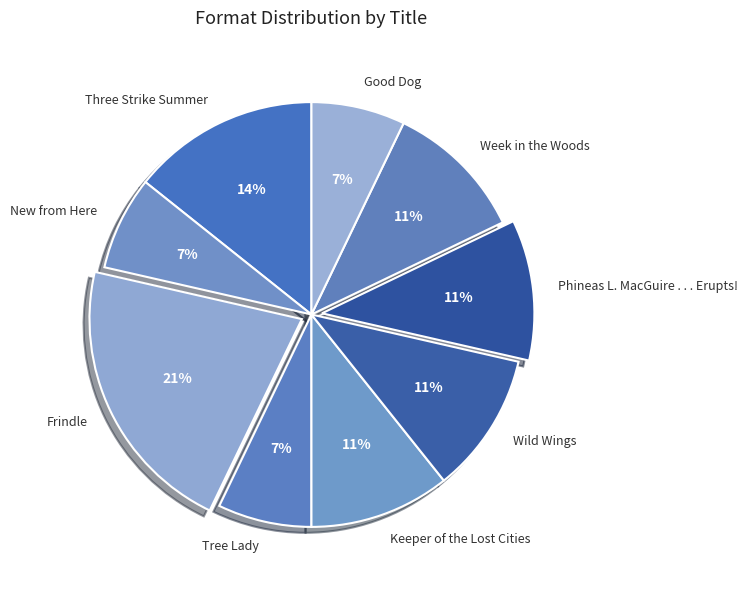

Which category has the biggest portion of the pie?

Frindle